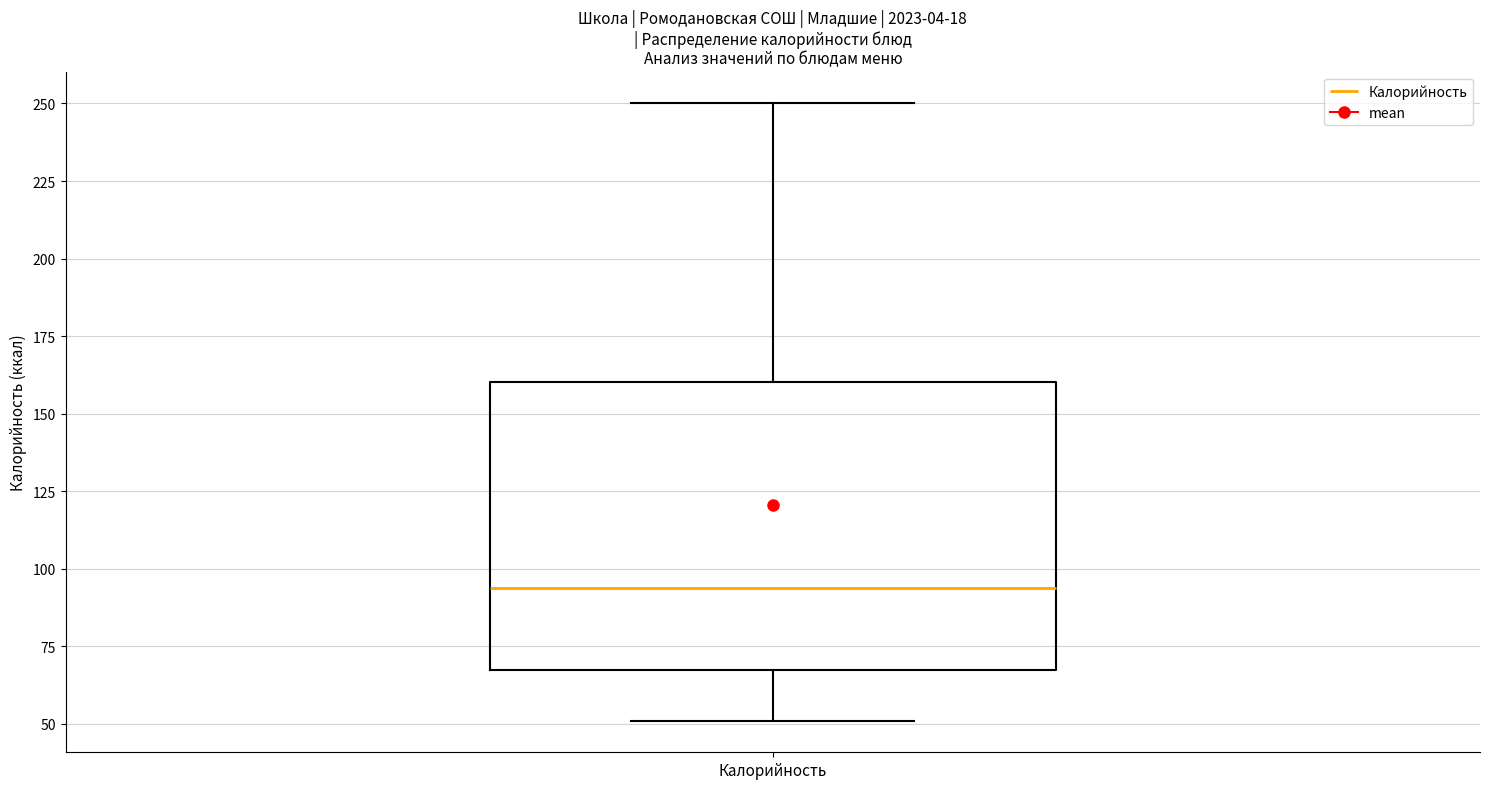

Transcribe this box plot: give where the median line is, the range the box spans, and where the two whiskers end, as read against the y-axis. The values are not printed on the chart, so give them approximately, as read against the axis.

median 95, box 65 to 160, whiskers 50 to 250